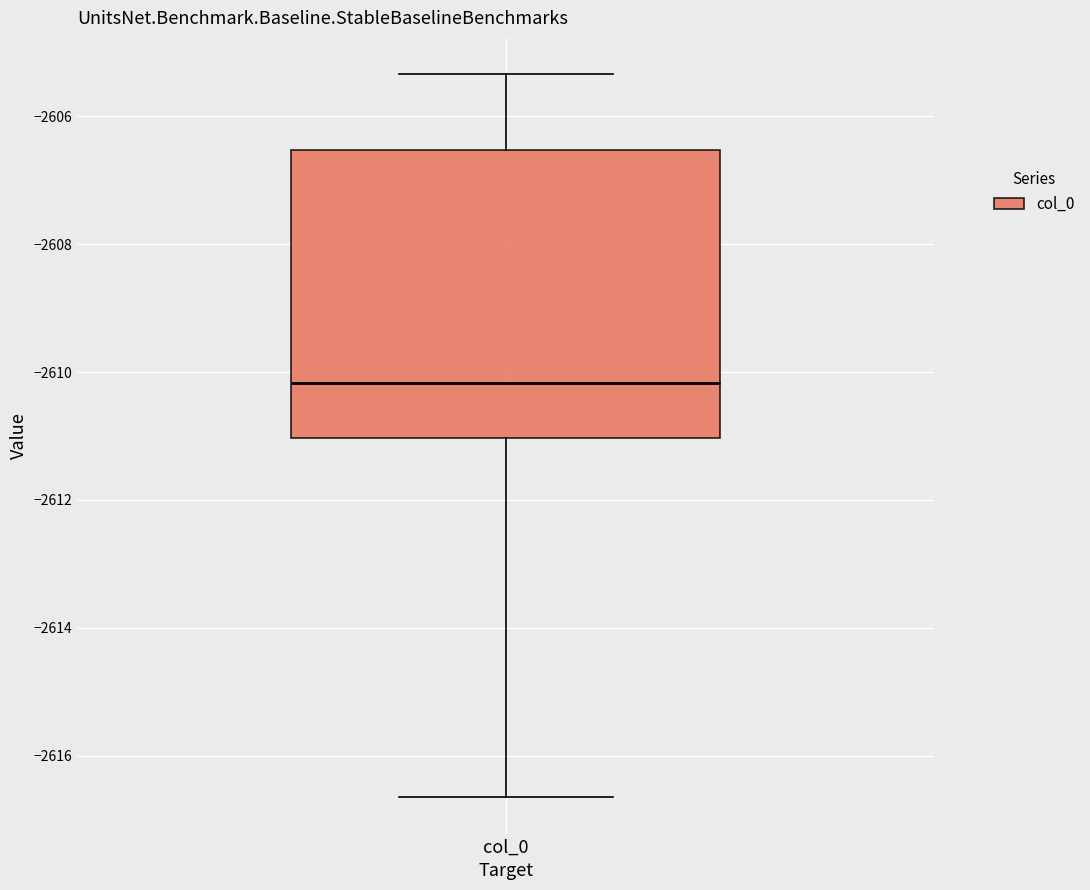

Read this box plot against the y-axis: the position of the median line, the range covered by the box, and the ends of both whiskers. The values are not printed on the chart, so give them approximately, as read against the axis.

median -2610.2, box -2611.0 to -2606.6, whiskers -2616.6 to -2605.4